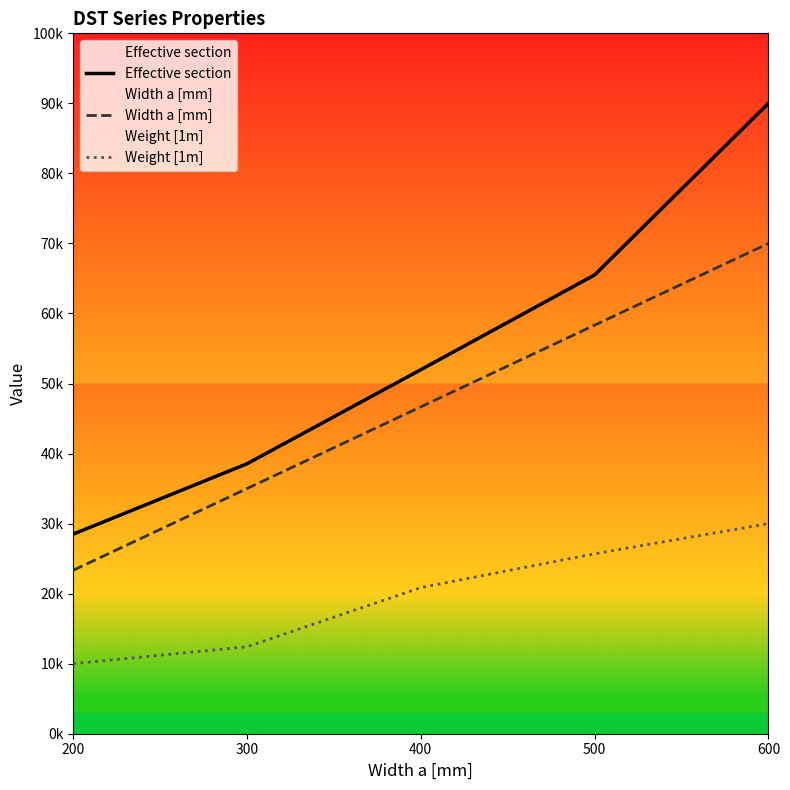

Is the value of Effective section at 600 greater than the value of Weight [1m] at 600?

Yes